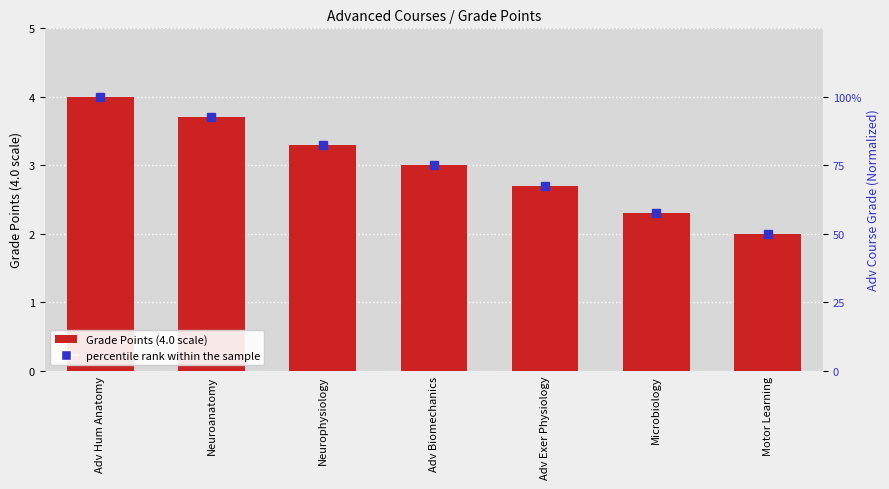

What is the value of the percentile rank within the sample bar at the 4th from the left?

75.0